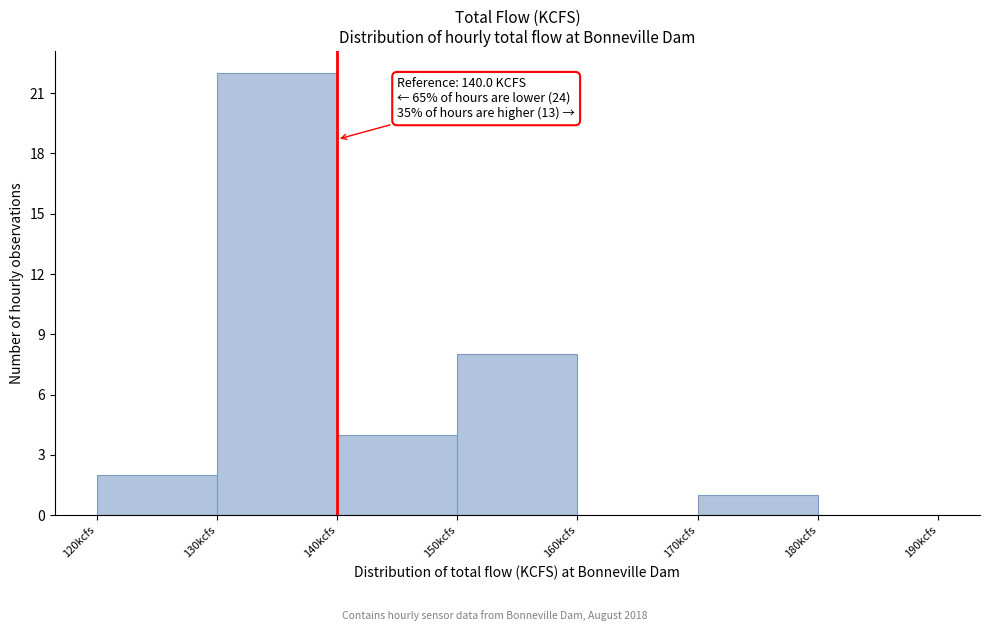

Which range on the x-axis has the tallest bar?

130 to 140